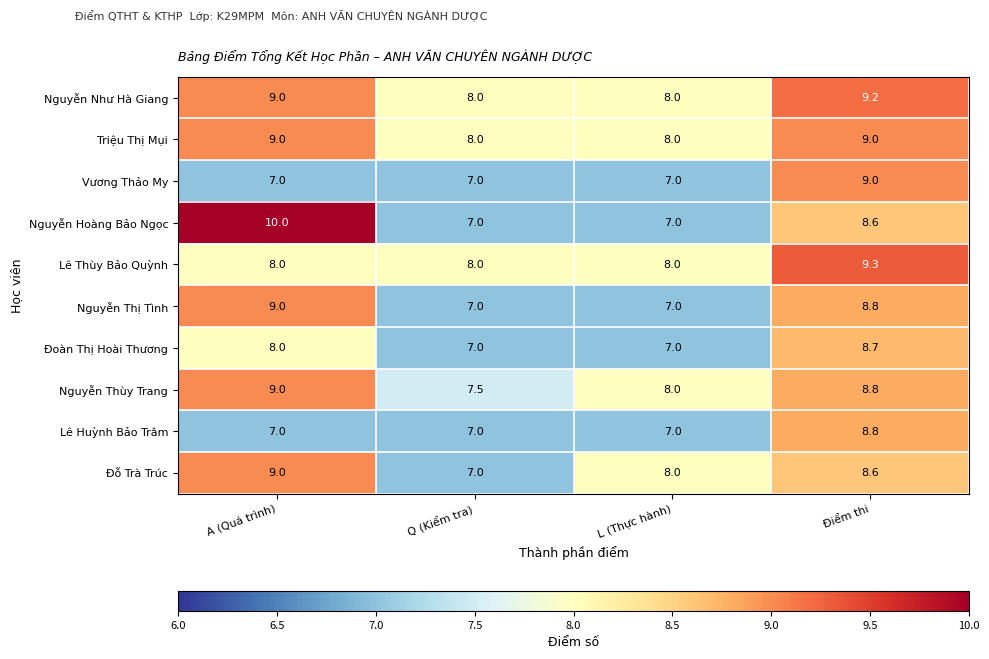

What is the greatest value displayed?

10.0